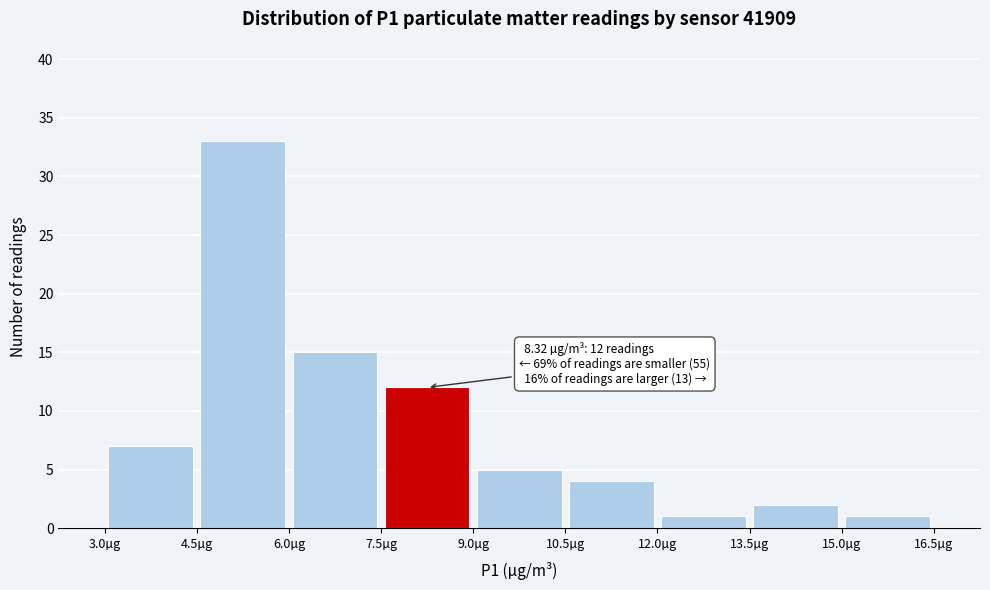

Which range on the x-axis has the tallest bar?

4.5 to 6.0